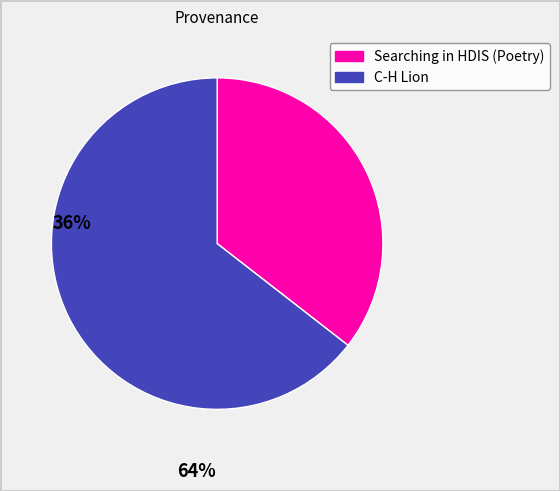

Which slice is the largest?

C-H Lion